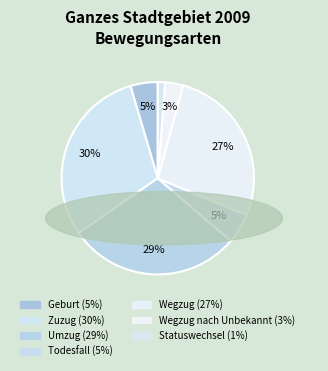

Count the number of slices in the pie.

7